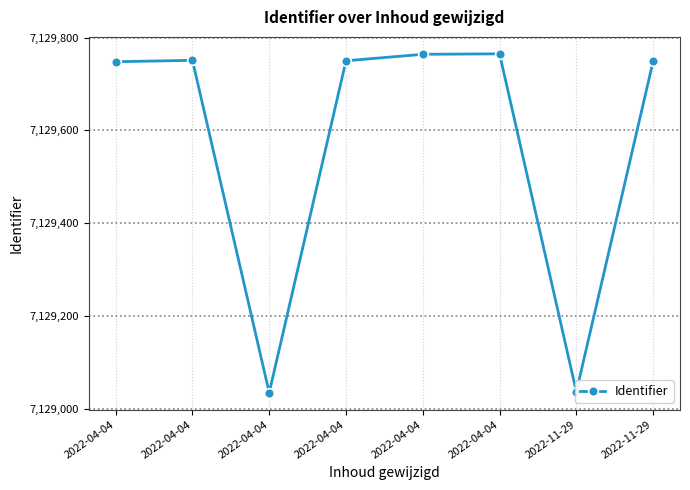

What is the approximate value at 2022-04-04, to the nearest 10?

7129750